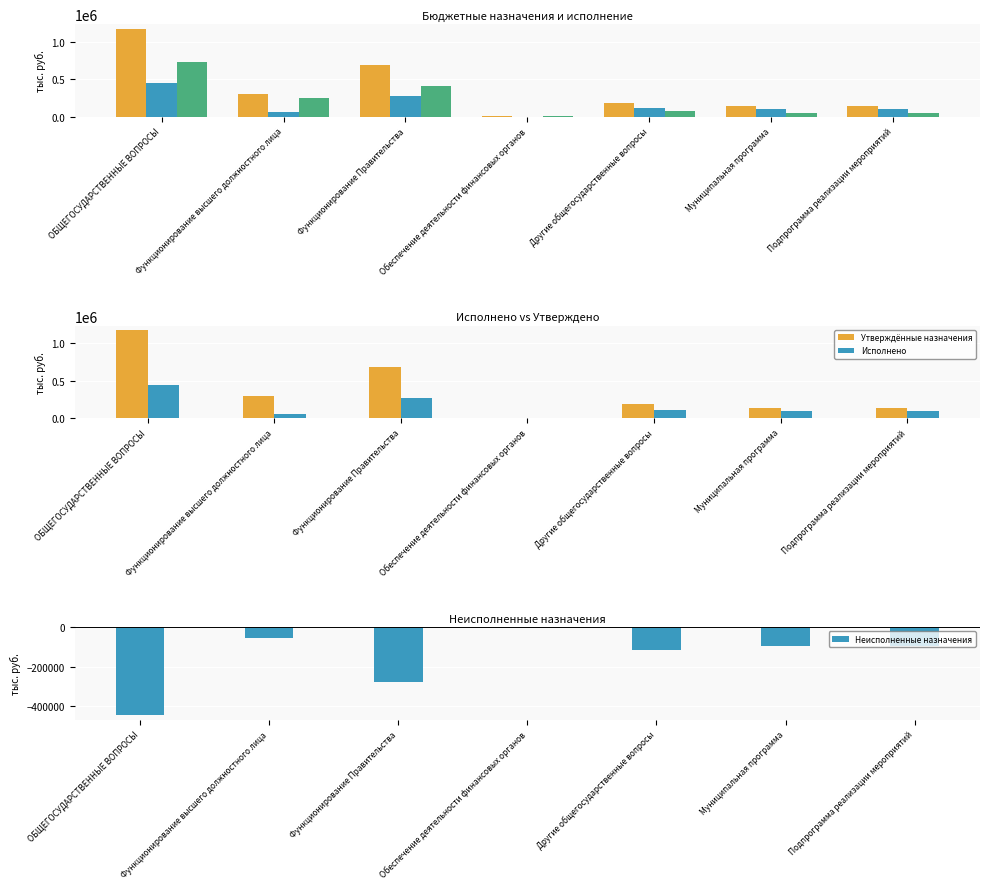

What value does the Исполнено series have at Другие общегосударственные вопросы?

114239.3